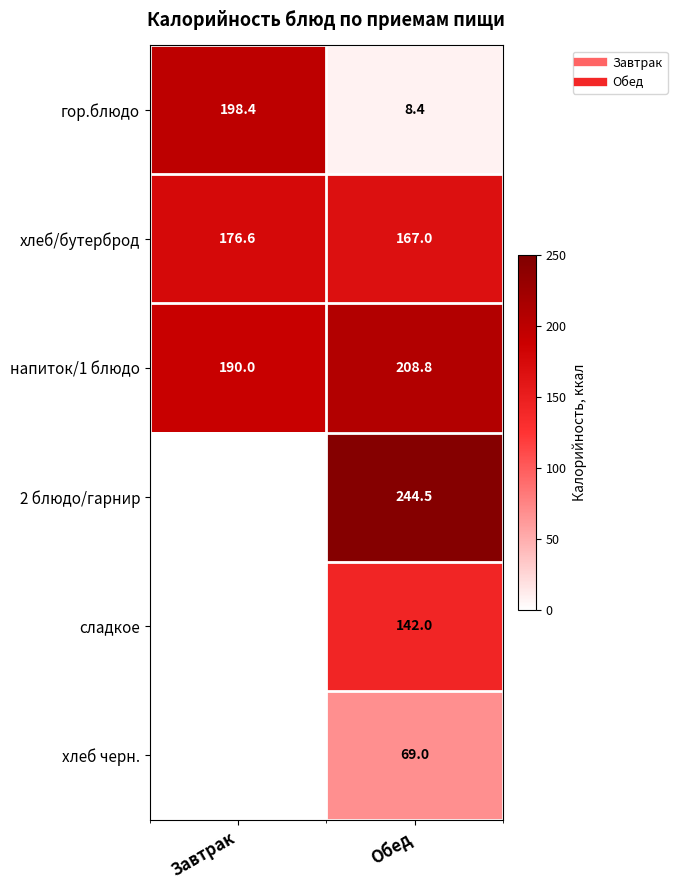

At which category is the sum across all series the highest?

Обед